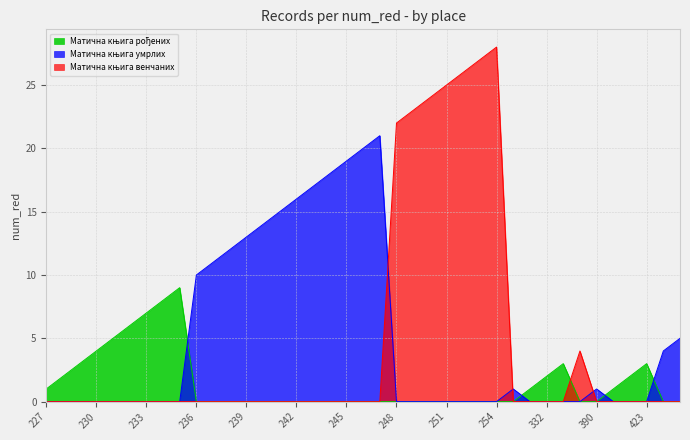

Which category has the highest value across all series?

254